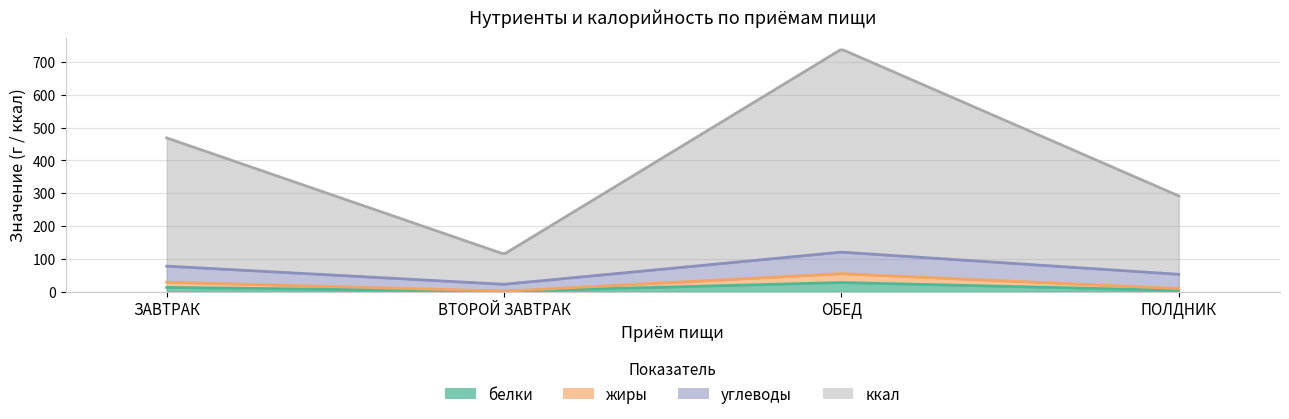

Which category has the highest value in the ккал series?

ОБЕД